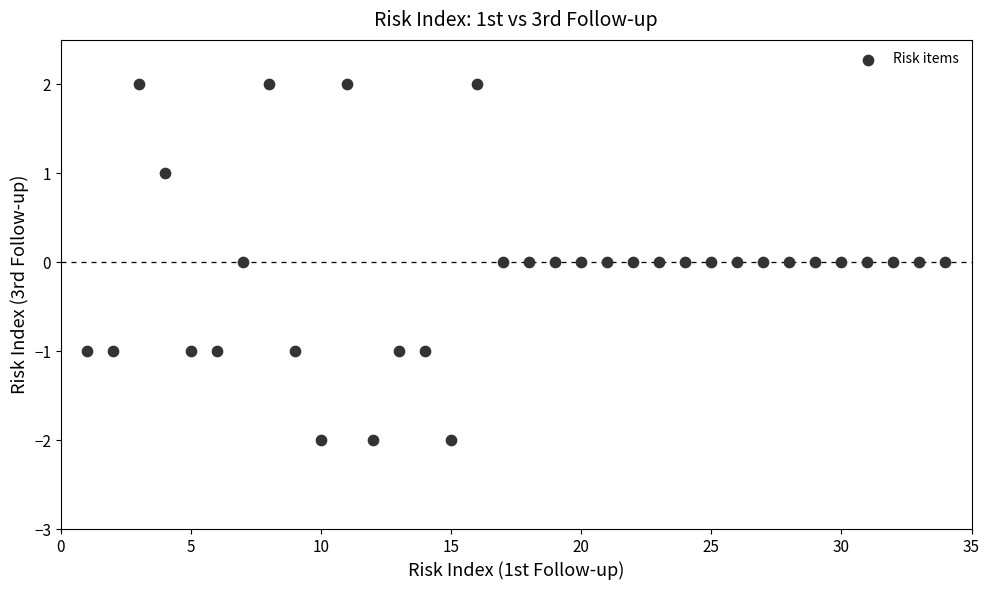

What is the range of X values (max minus min)?

33